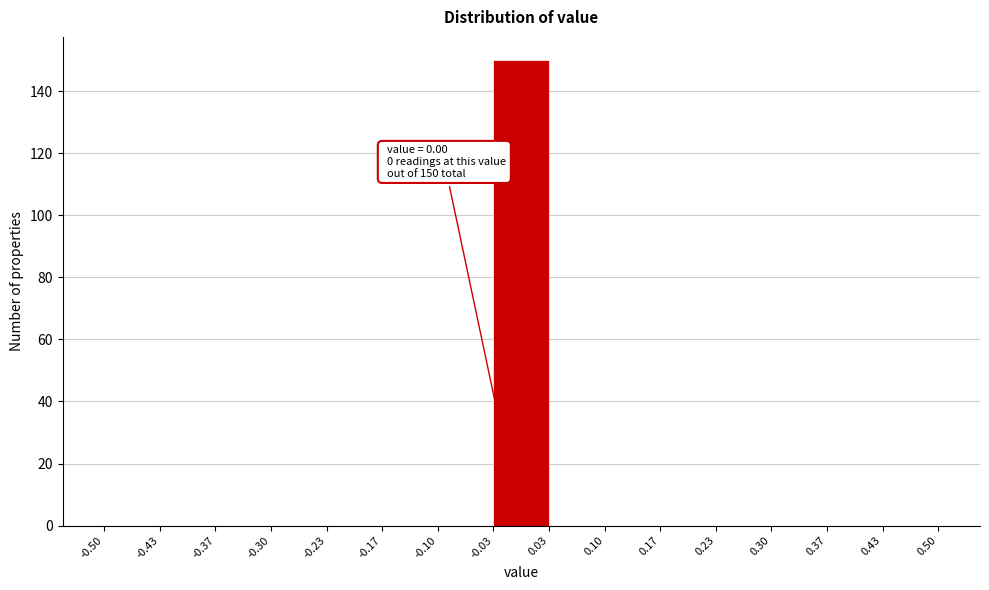

Which range on the x-axis has the tallest bar?

-0.03 to 0.03